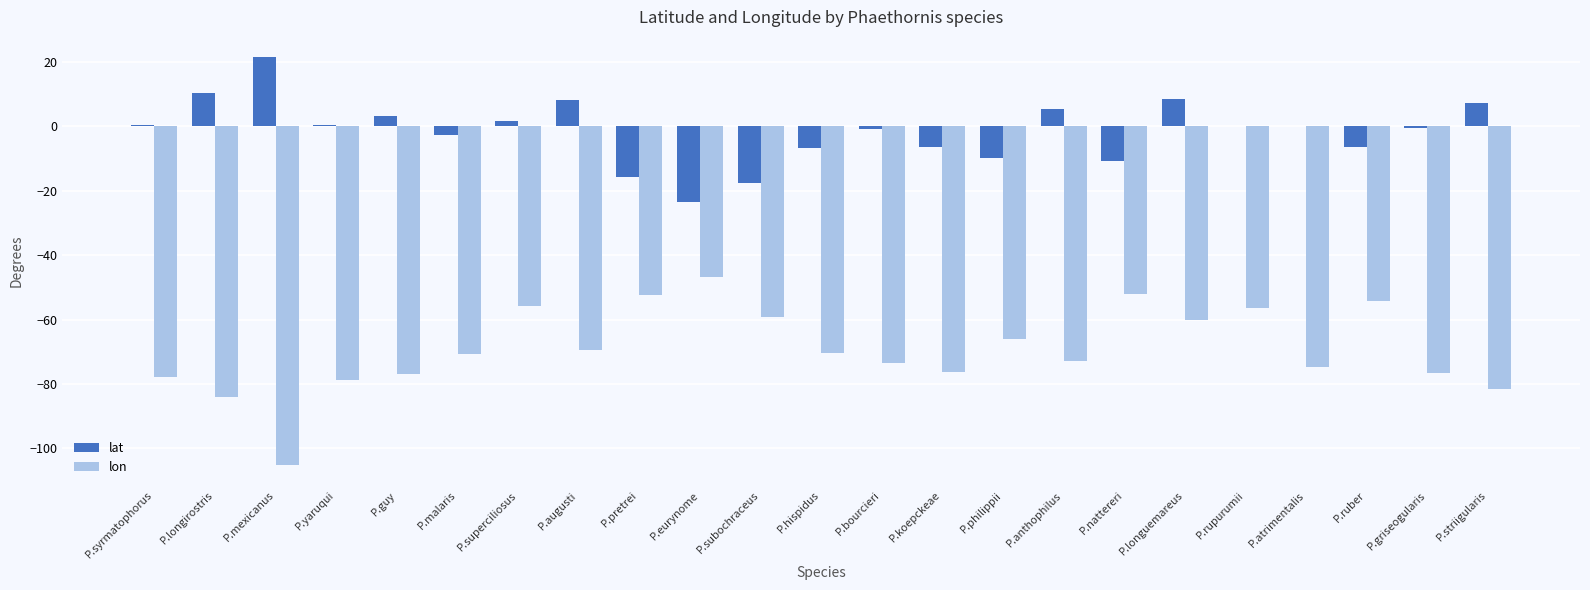

Is it true that lon equals -124.6 at P.hispidus?

False